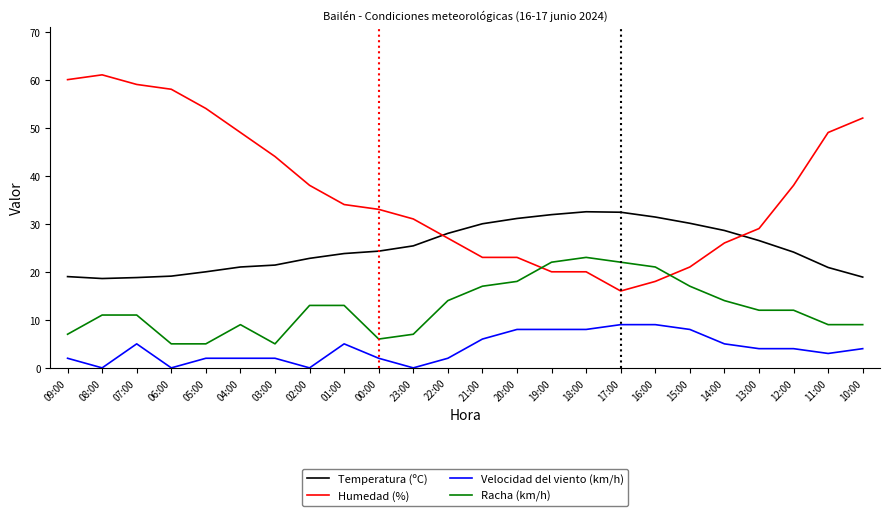

Rank the series by their maximum value, from highest to lowest.

Humedad (%), Temperatura (ºC), Racha (km/h), Velocidad del viento (km/h)